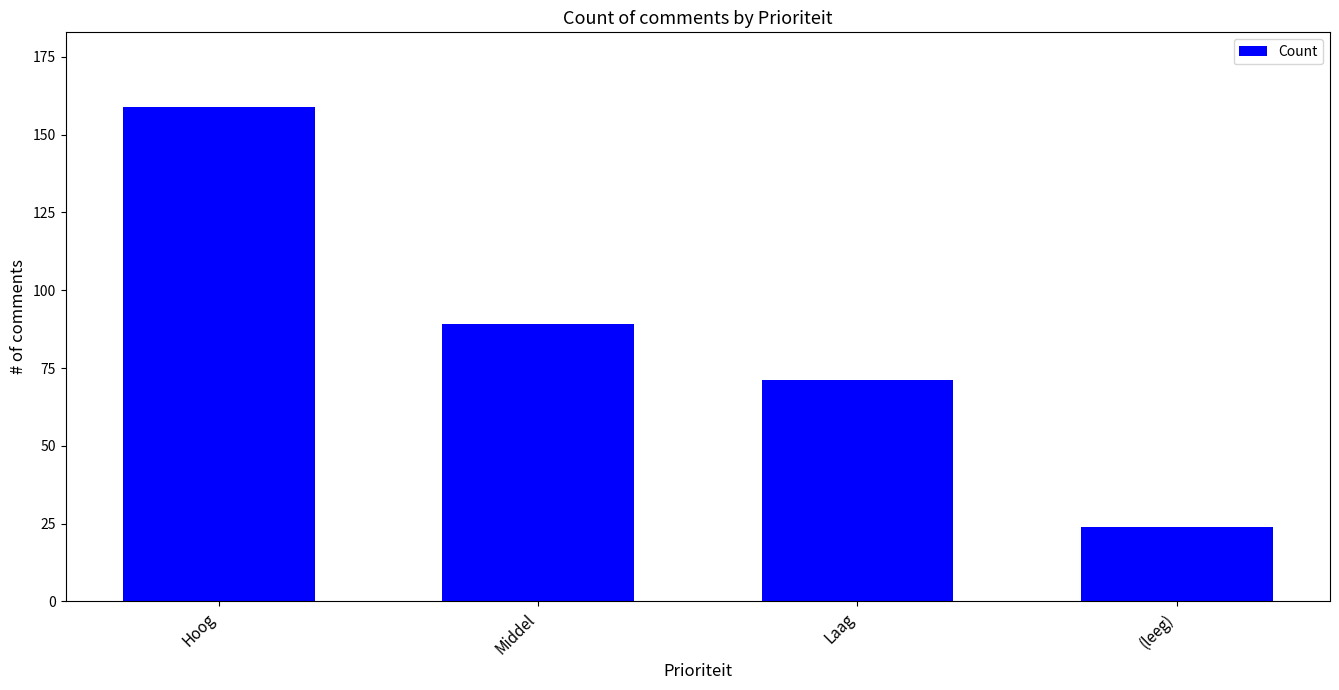

The chart shows a value of 121 at Laag. True or false?

False